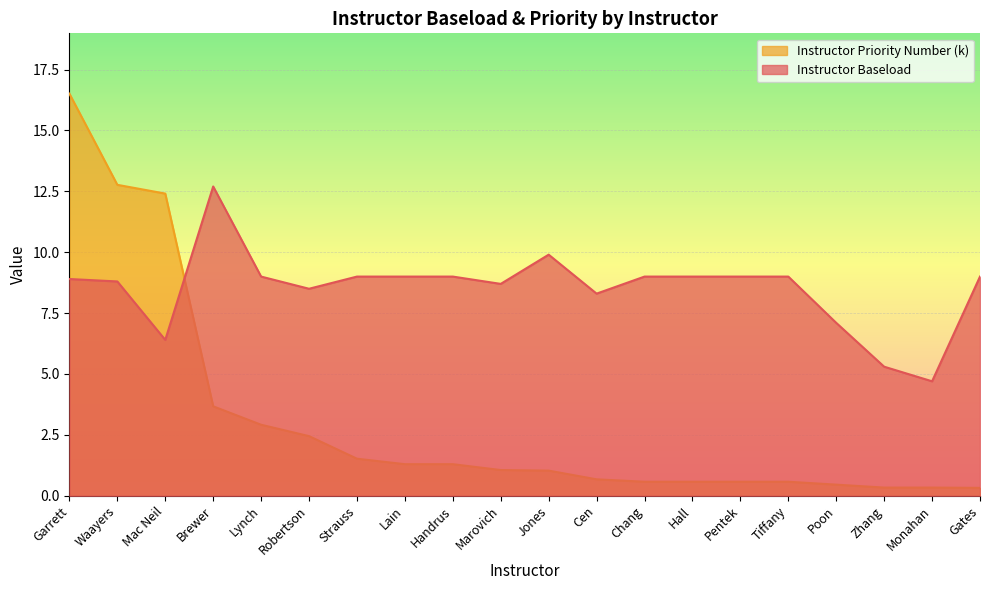

What is the label of the 16th point from the right?

Lynch